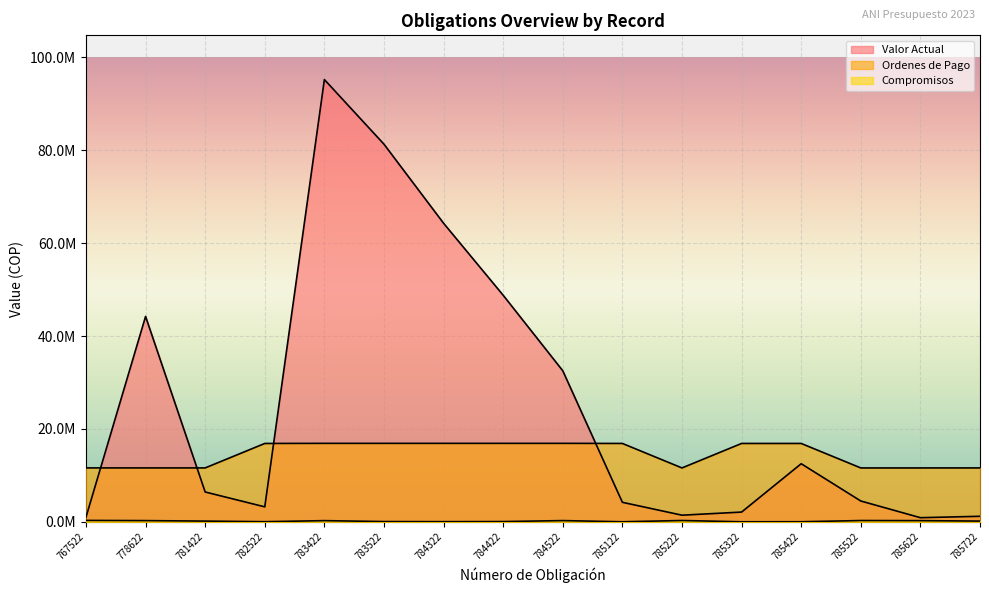

The value of Compromisos at 778622 is 265822. True or false?

True